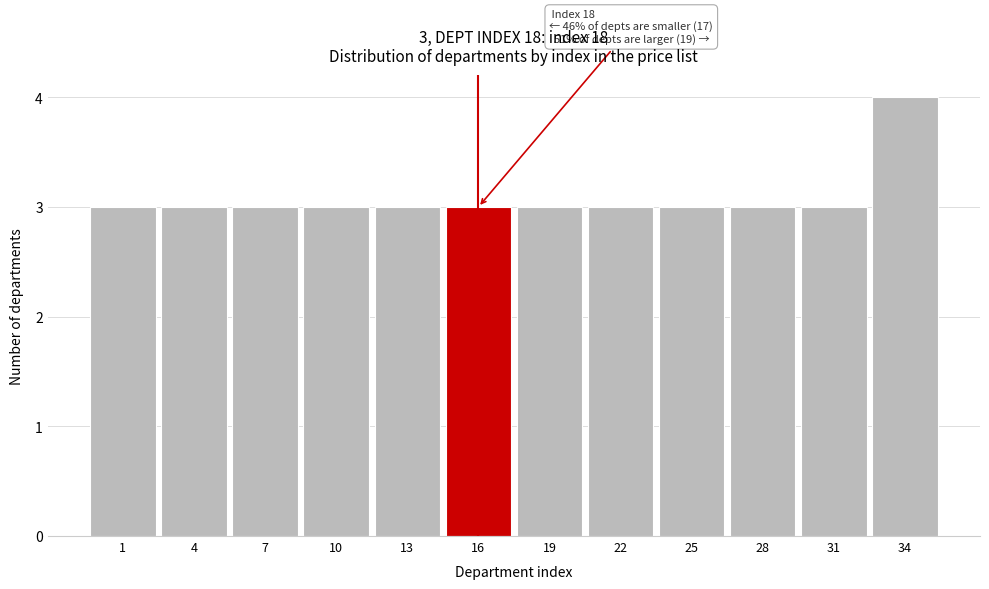

Reading left to right, transcribe all the data shown in this chart.

1=3	4=3	7=3	10=3	13=3	16=3	19=3	22=3	25=3	28=3	31=3	34=4